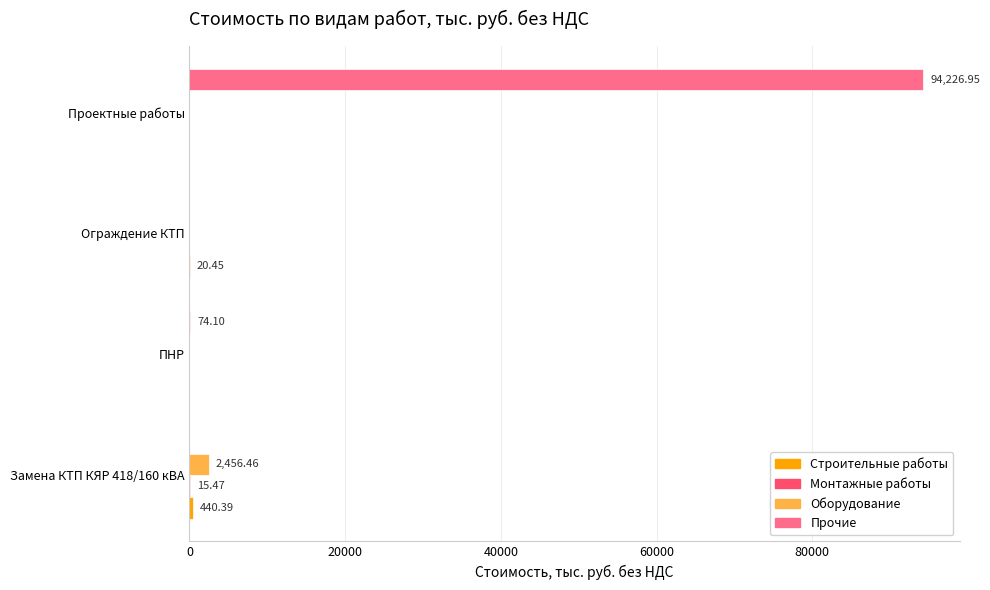

Which series has the largest total across all categories?

Прочие